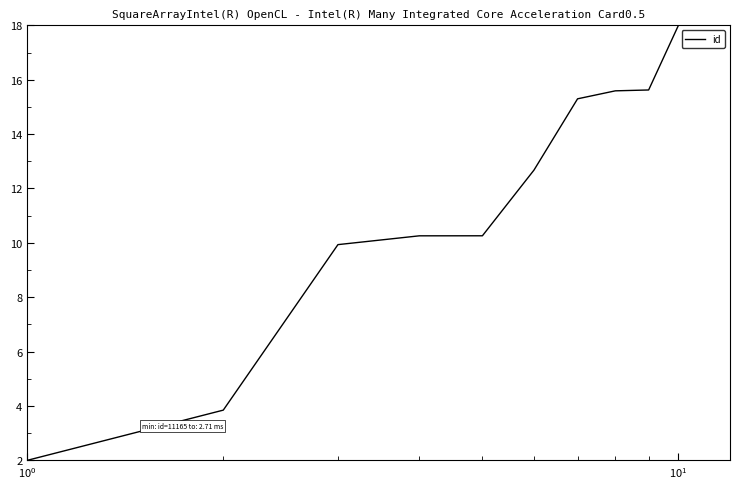

What is the maximum value shown in the chart?

18.0